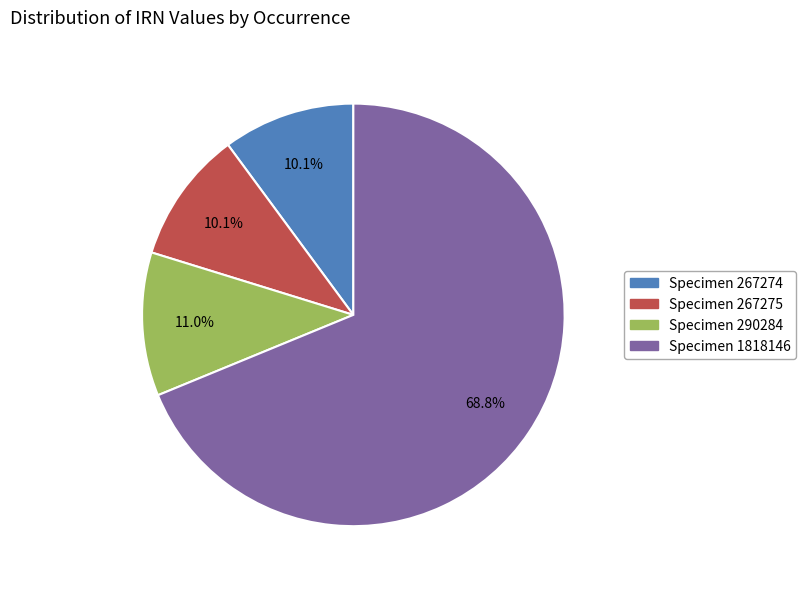

Does any single category account for the majority?

Yes